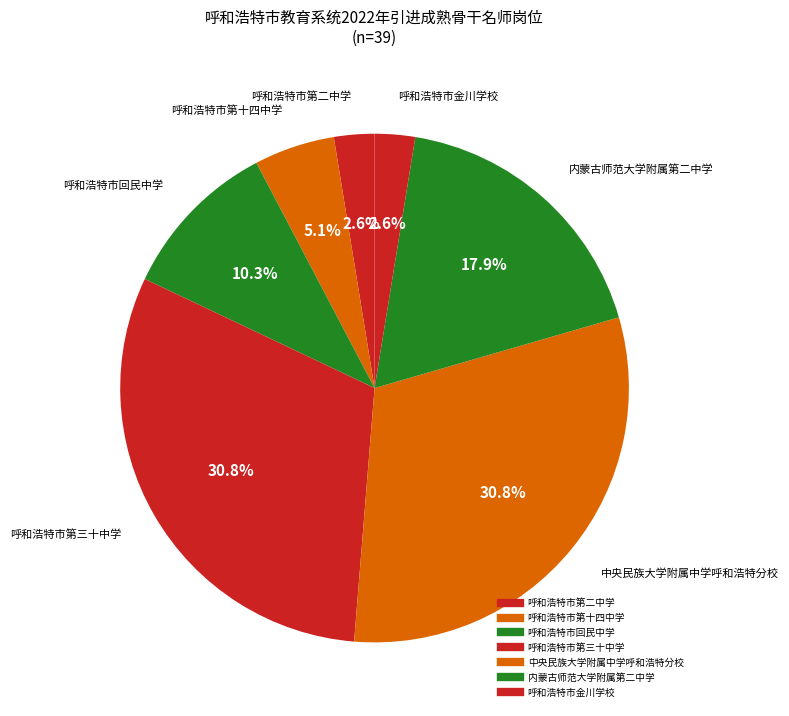

What is the change in value from 呼和浩特市第十四中学 to 呼和浩特市金川学校?

-1